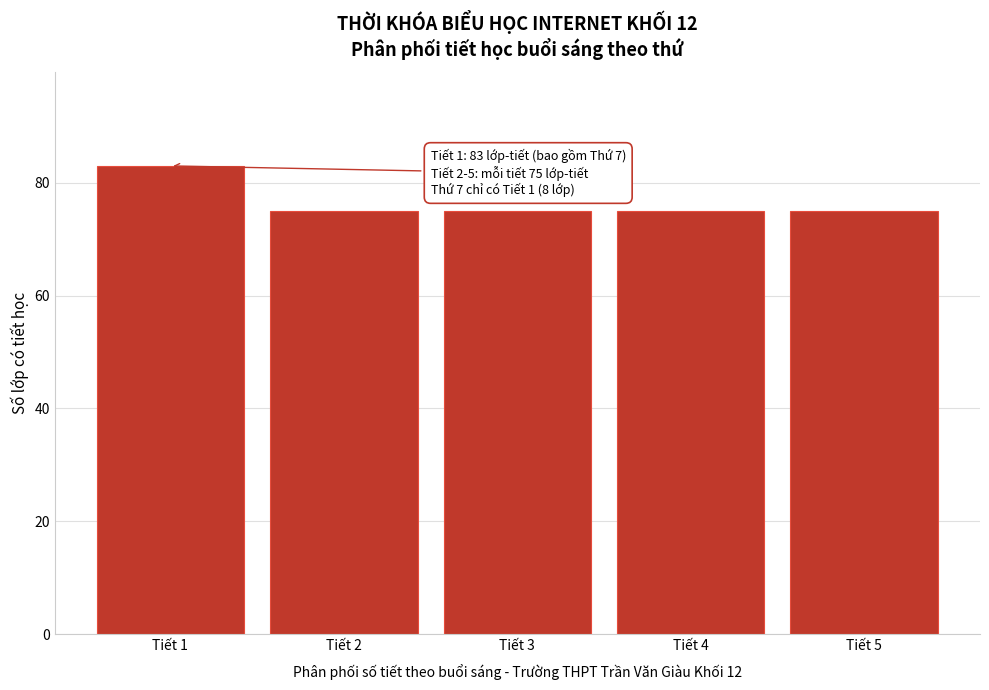

Reading left to right, list all the values displayed in this chart.

Tiết 1=83	Tiết 2=75	Tiết 3=75	Tiết 4=75	Tiết 5=75